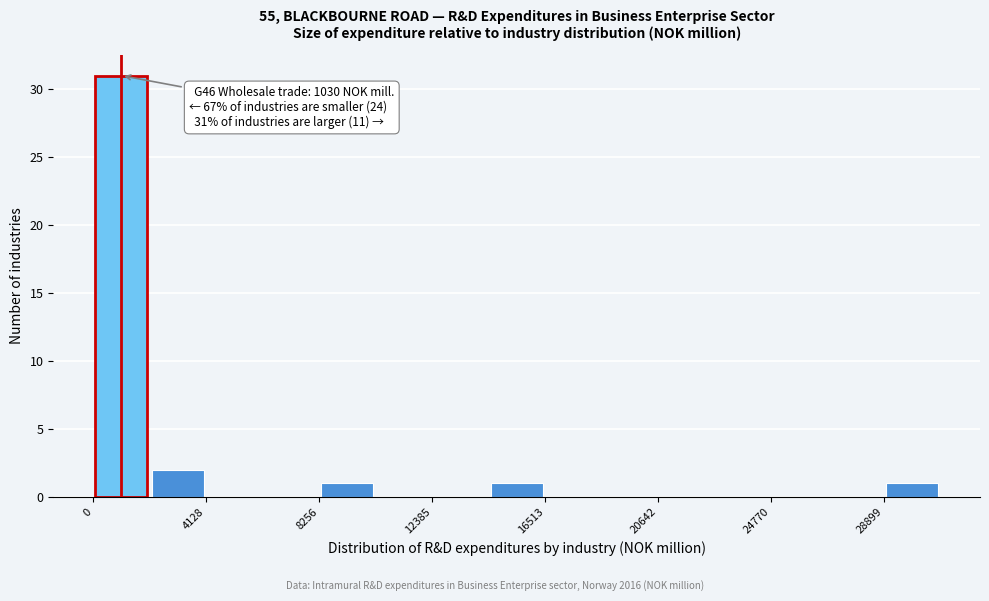

Over which range of the x-axis is the bar tallest?

0 to 2000